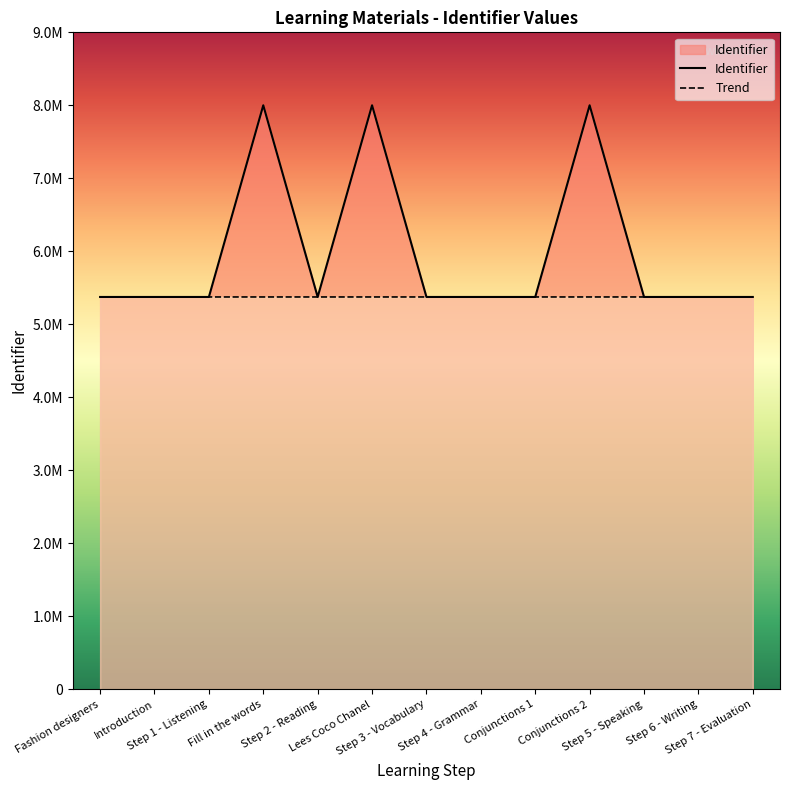

What is the sum of the values at Step 2 - Reading and Step 7 - Evaluation?

10749465